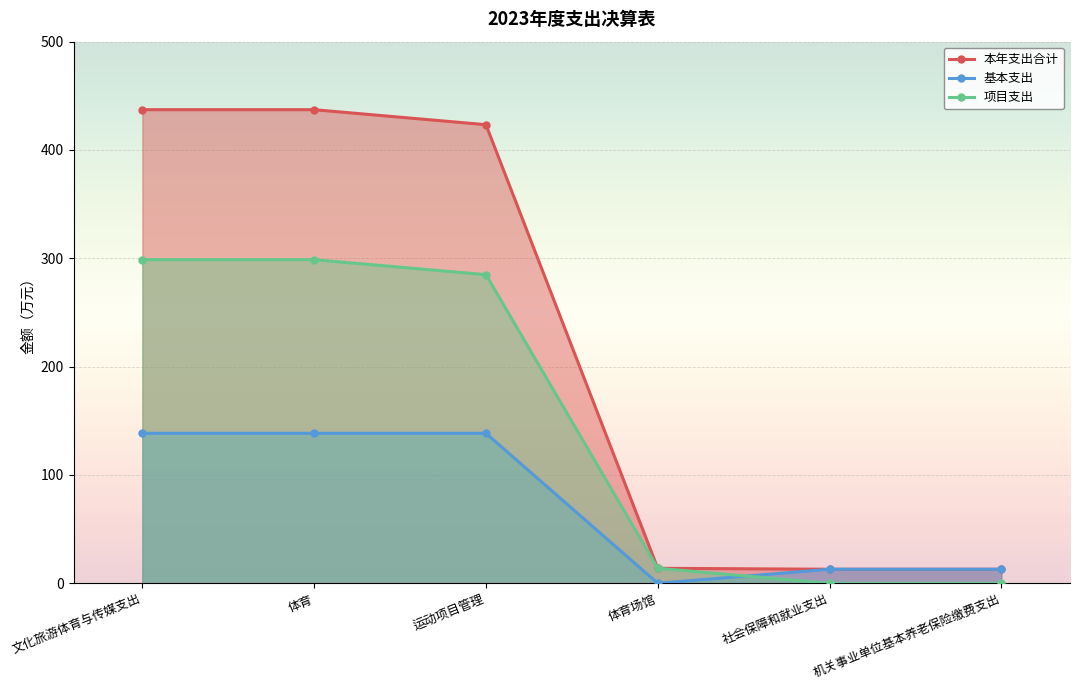

True or false: 基本支出 has a value of 21.1 at 社会保障和就业支出.

False